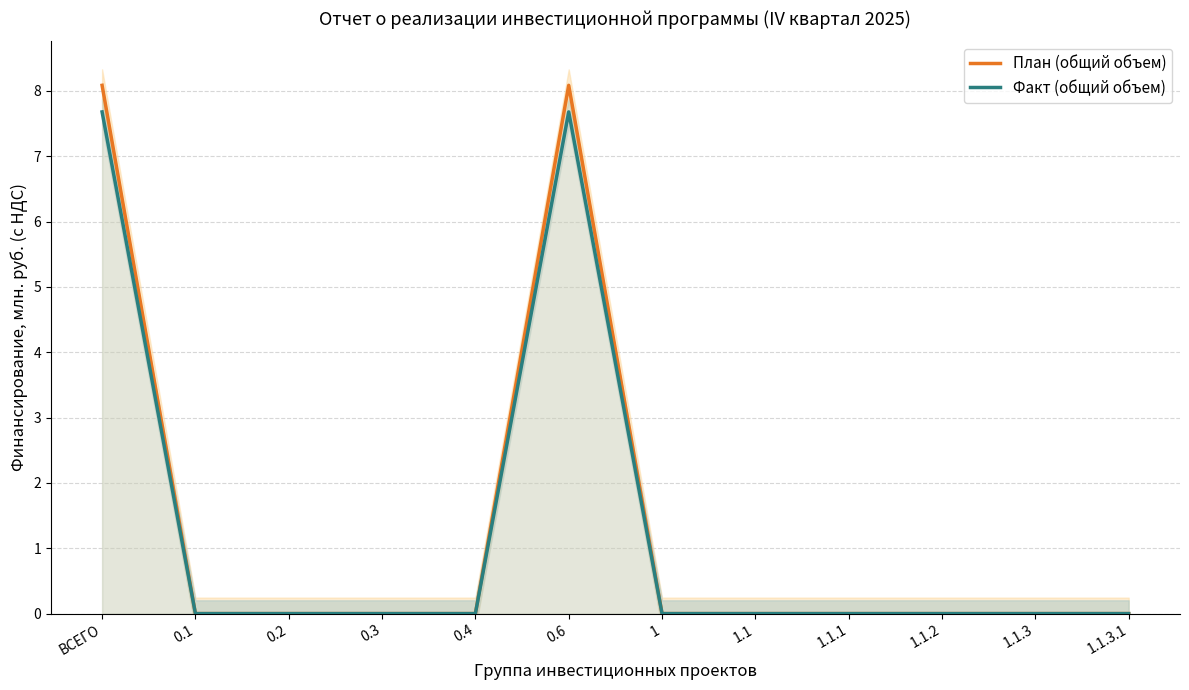

Where is the first local maximum for Факт (общий объем)?

0.6